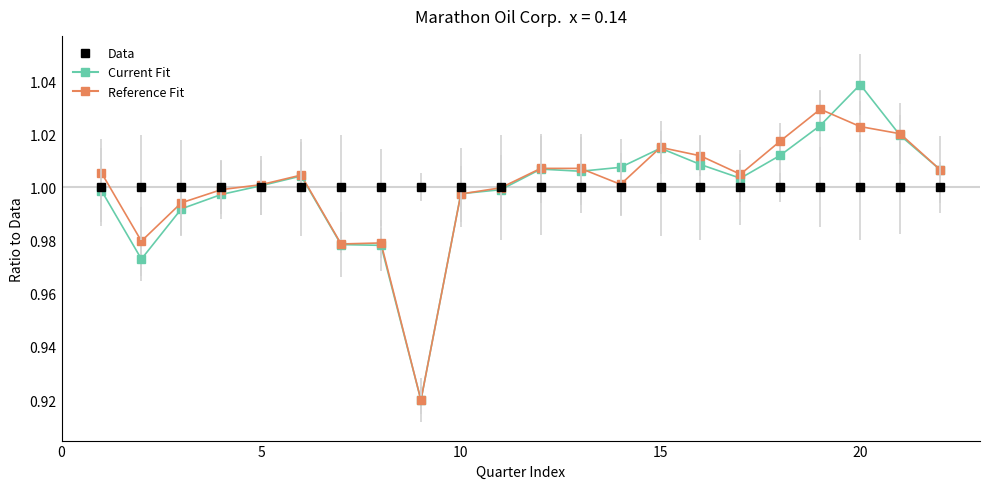

List the series in order of their peak value, lowest first.

Data, Reference Fit, Current Fit